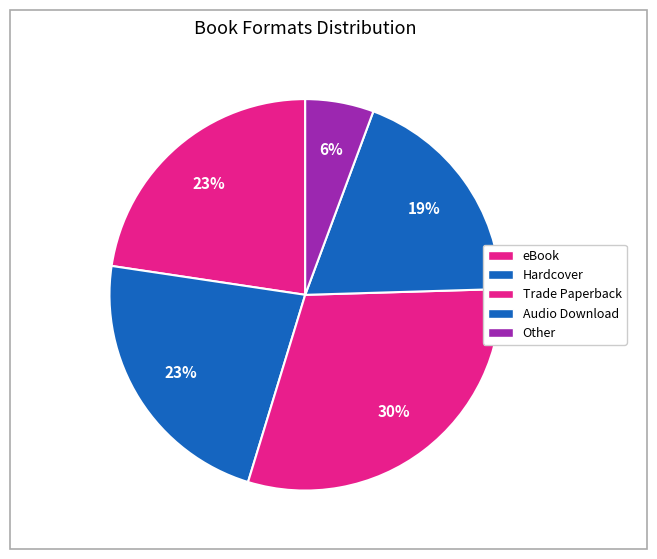

Count the number of slices in the pie.

5